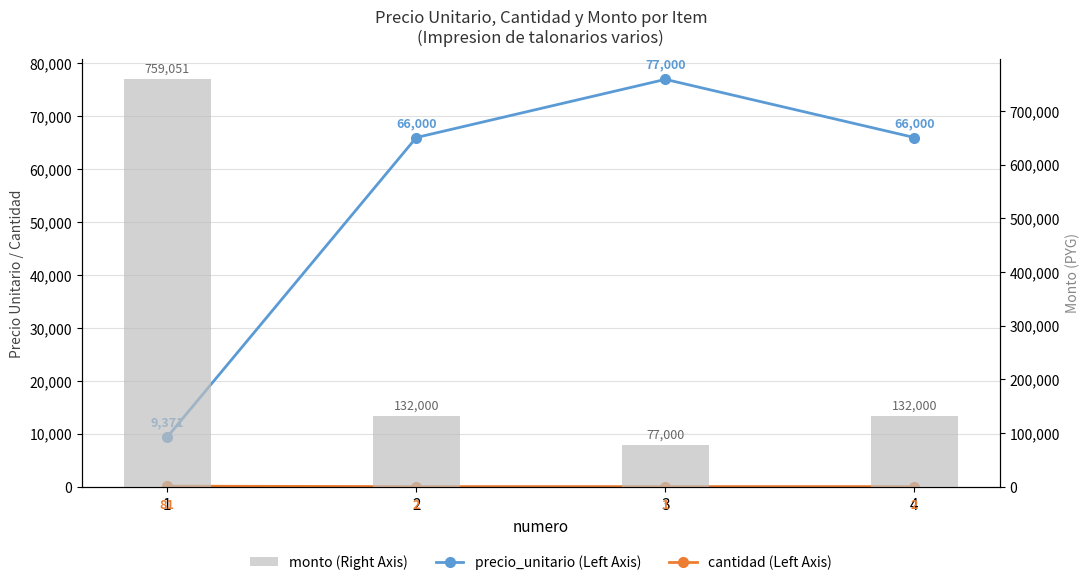

Rank the categories by precio_unitario value from lowest to highest.

1, 2, 4, 3